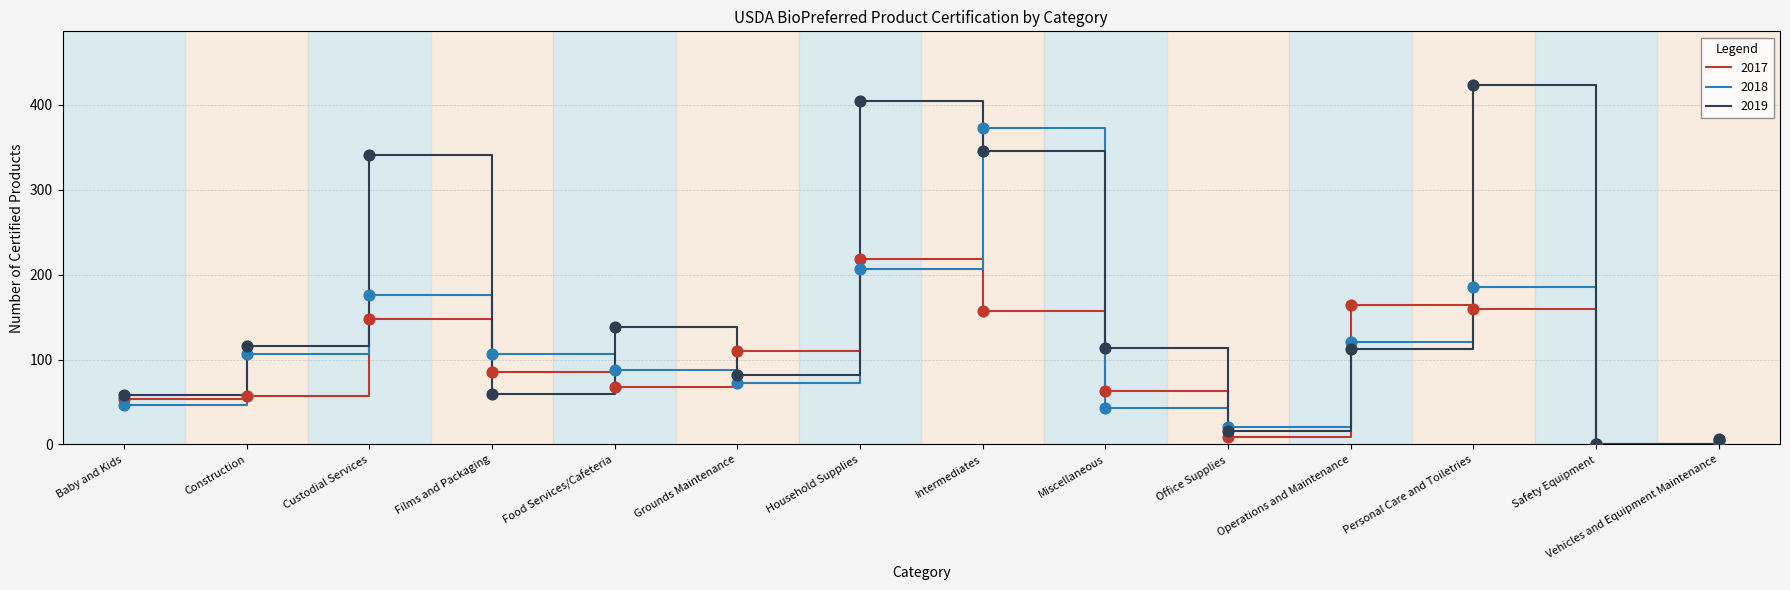

What are all the series names shown in the legend?

2017, 2018, 2019